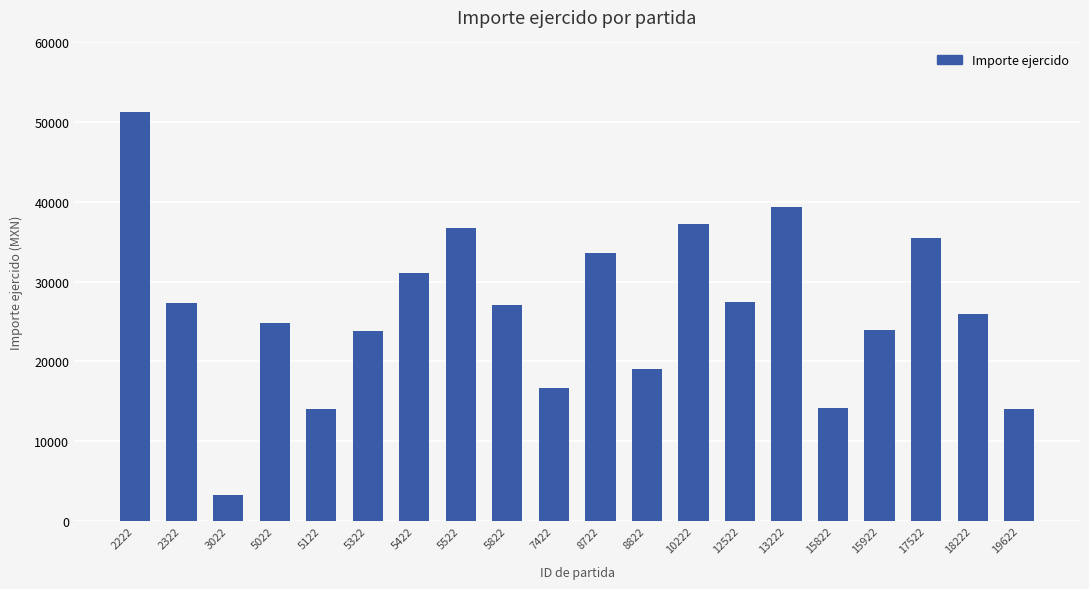

Read the value at 3022.

3275.9